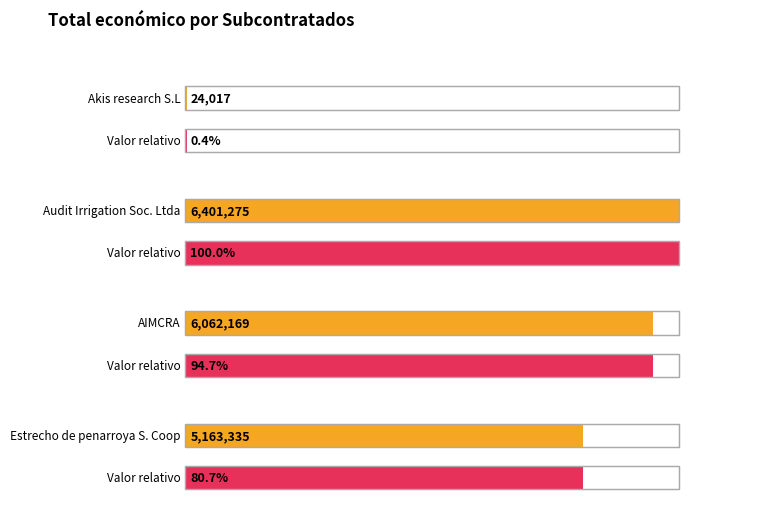

What is the difference between the maximum and minimum values?

6377258